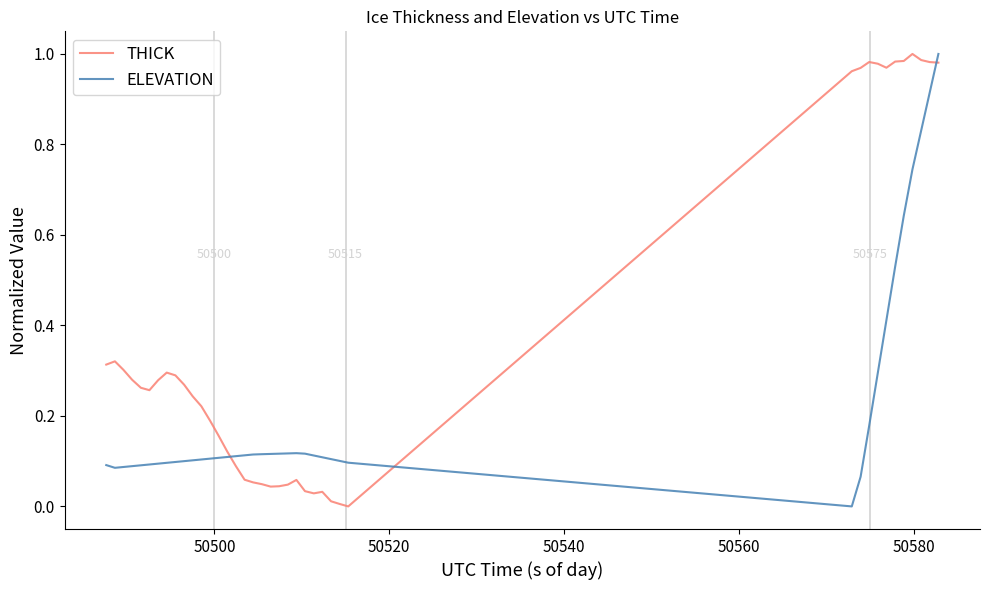

Which series has the largest total across all categories?

THICK